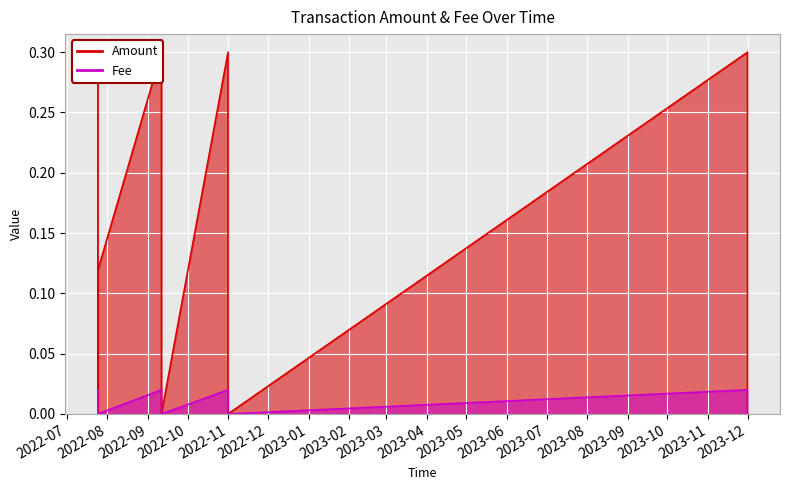

Is the value of Amount at 2023-11-30 20:49:25 greater than the value of Fee at 2022-07-24 17:55:21?

Yes